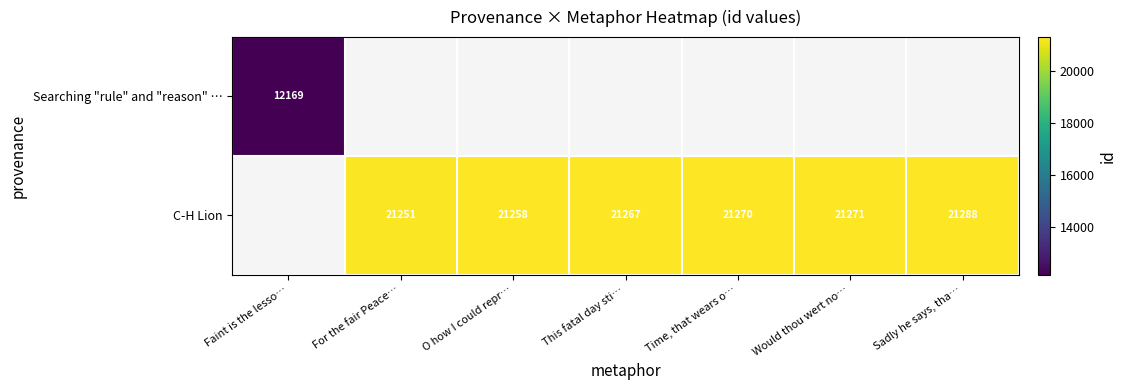

What is the difference between the C-H Lion values at This fatal day sti… and For the fair Peace…?

16